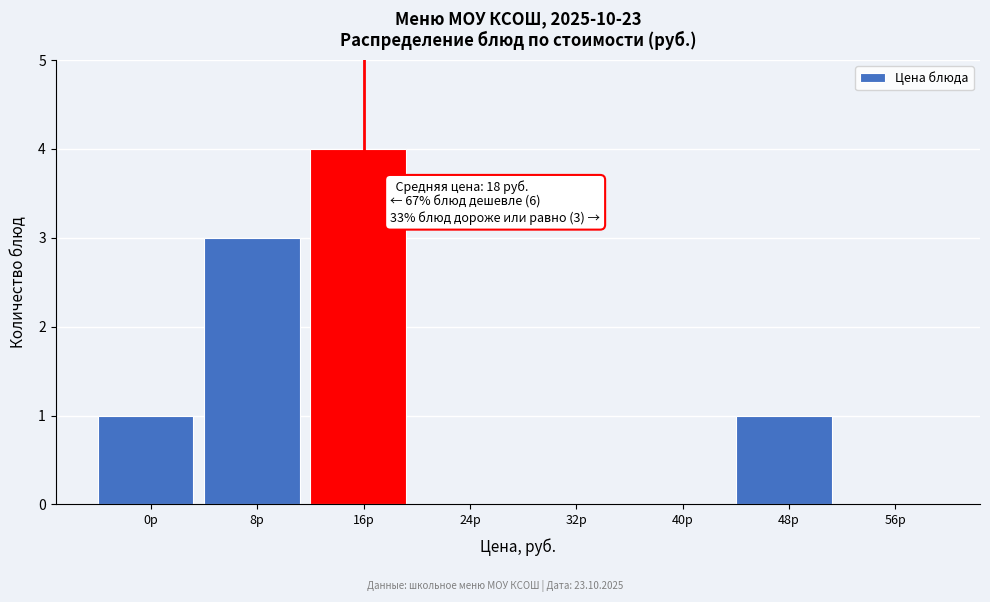

Reading left to right, transcribe all the data shown in this chart.

0р=1	8р=3	16р=4	24р=0	32р=0	40р=0	48р=1	56р=0